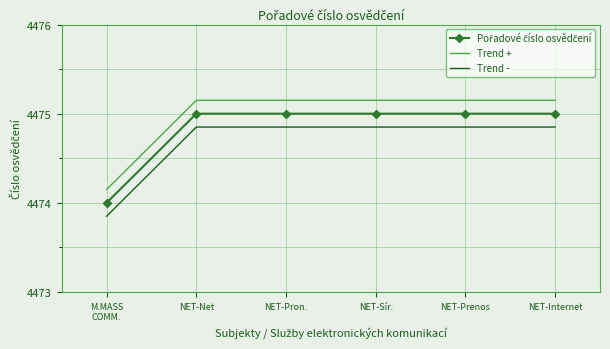

The value of Trend - at NET-Pron. is 7110.0. True or false?

False